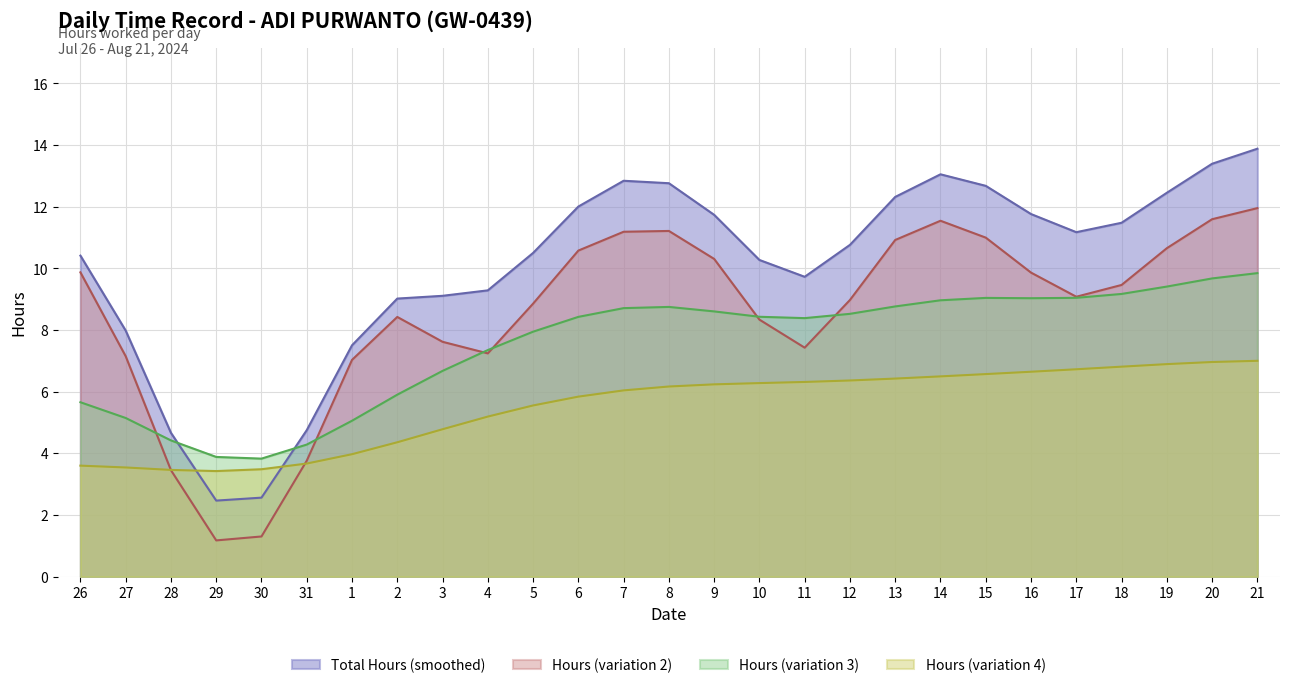

At how many categories does at least one series exceed 4?

25